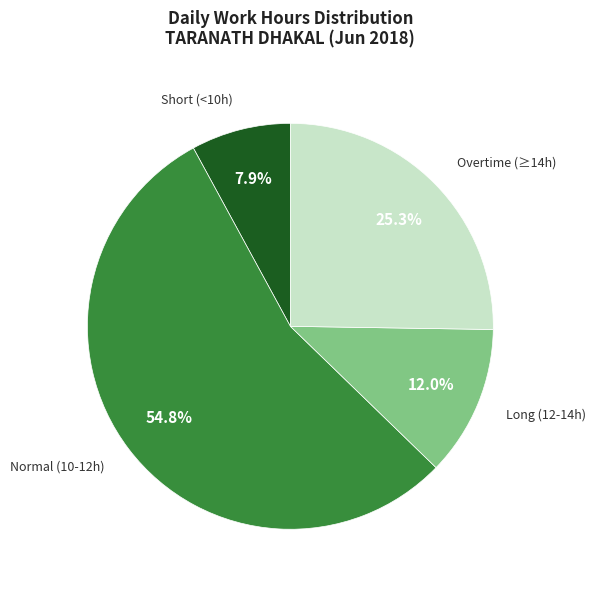

Rank the categories by value from lowest to highest.

Short (<10h), Long (12-14h), Overtime (≥14h), Normal (10-12h)